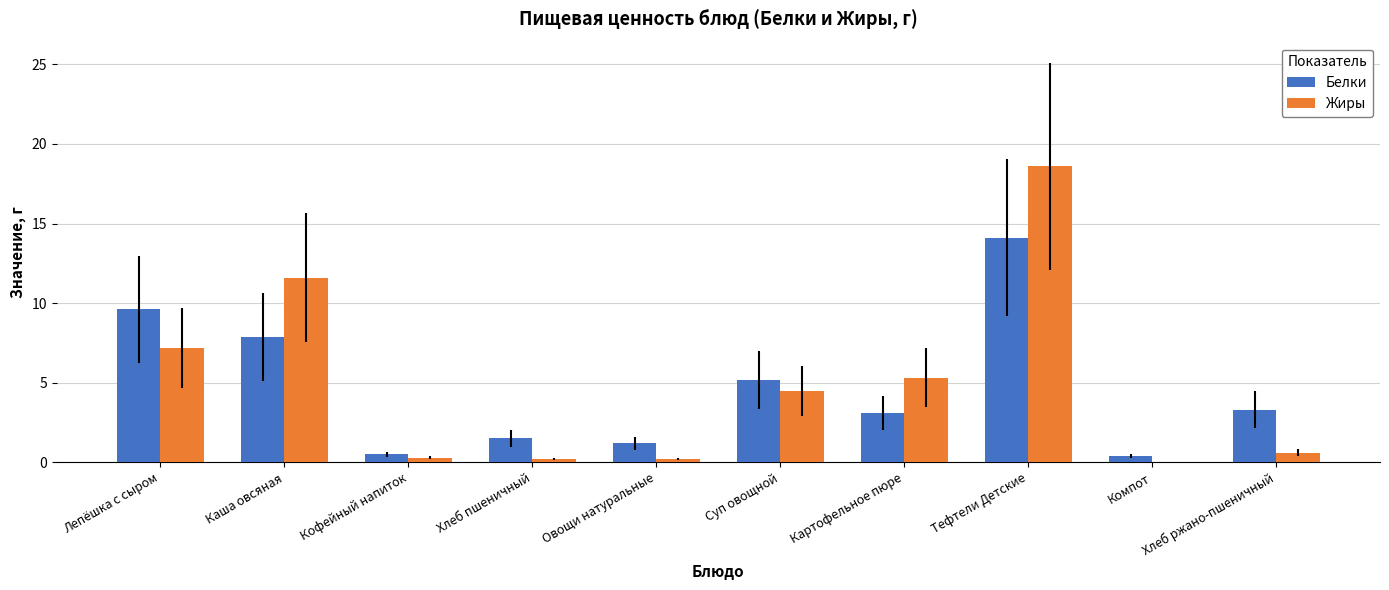

Where does the Белки series first go above 3?

Лепёшка с сыром